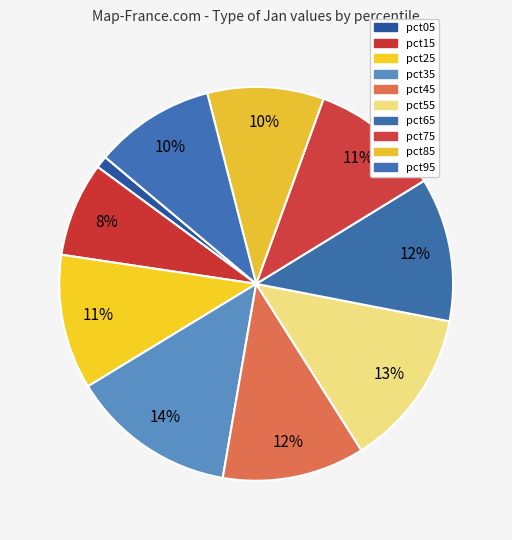

What percentage is the pct75 slice, to the nearest percent?

11%